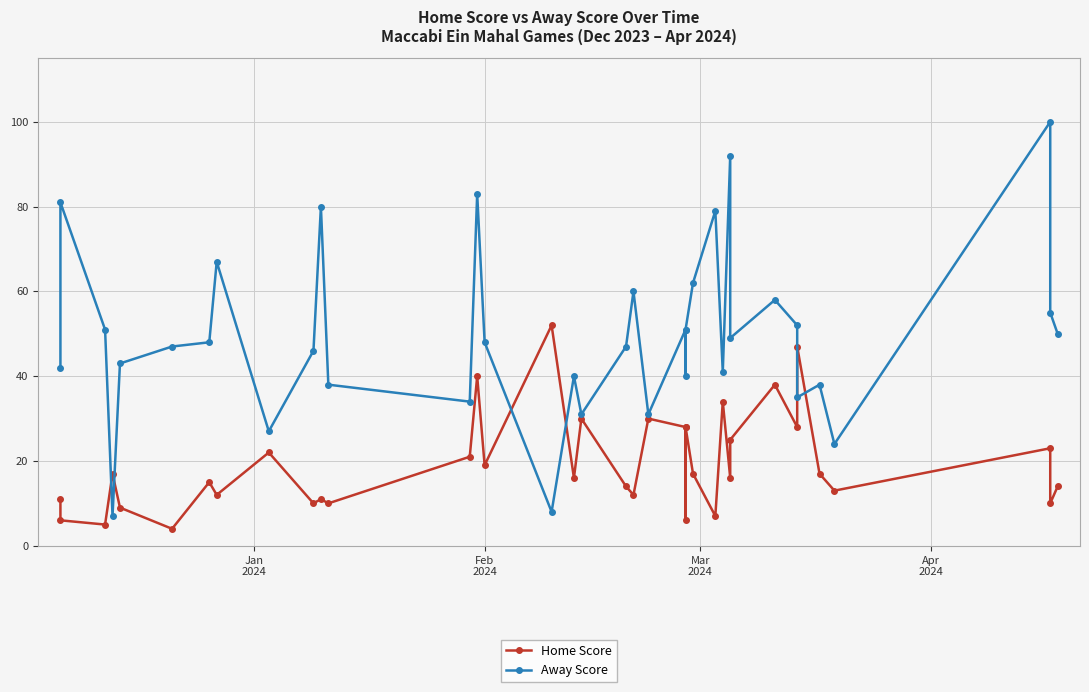

What is the sum of all Home Score values?

717